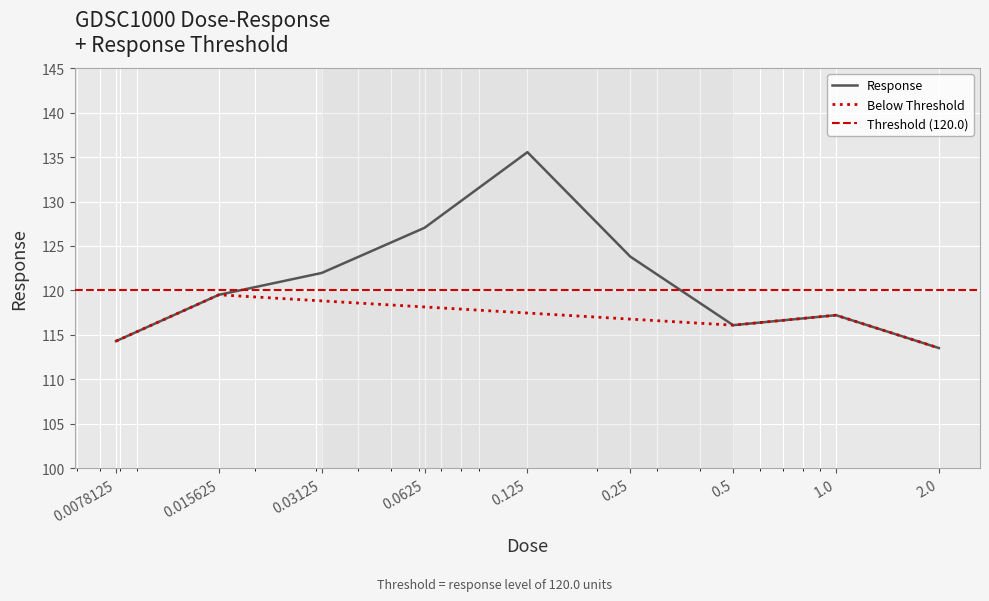

List the labels in order of value, largest first.

0.125, 0.0625, 0.25, 0.03125, 0.015625, 1.0, 0.5, 0.0078125, 2.0